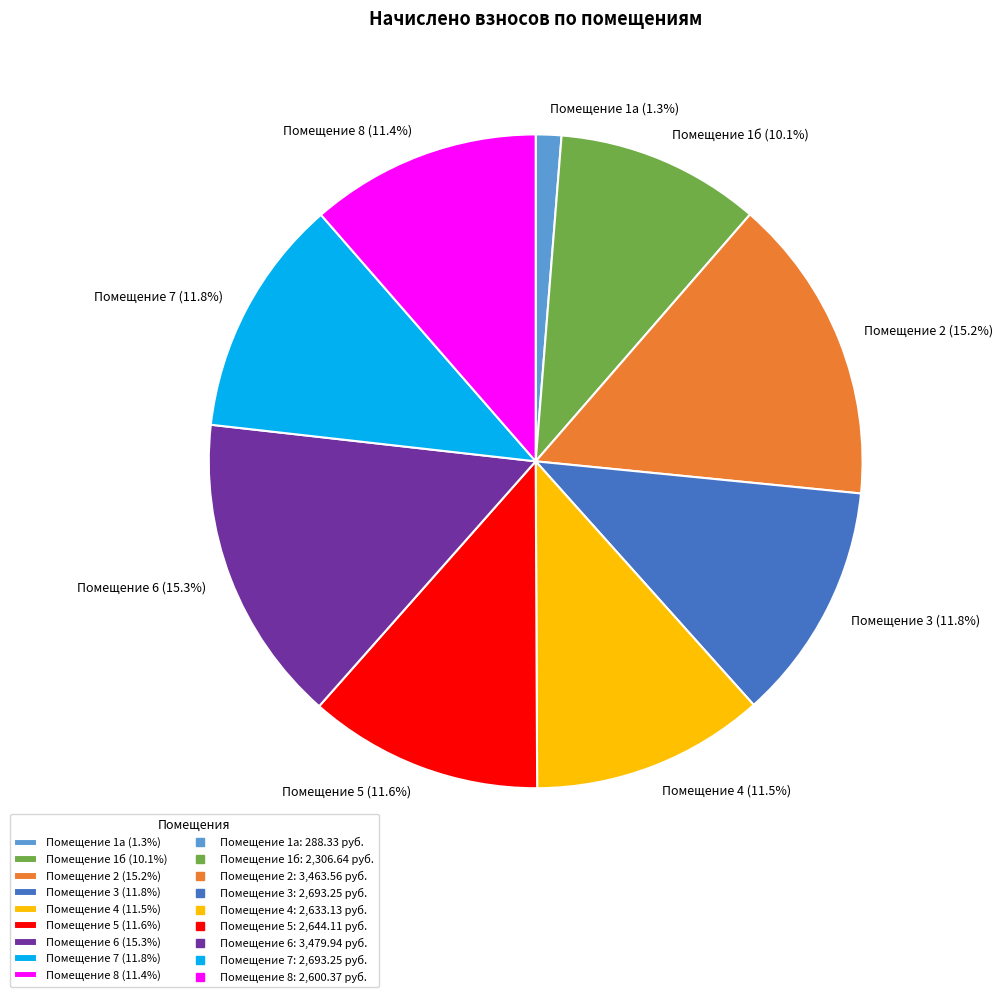

Is the sum of Помещение 5 (11.6%) and Помещение 2 (15.2%) greater than half?

No